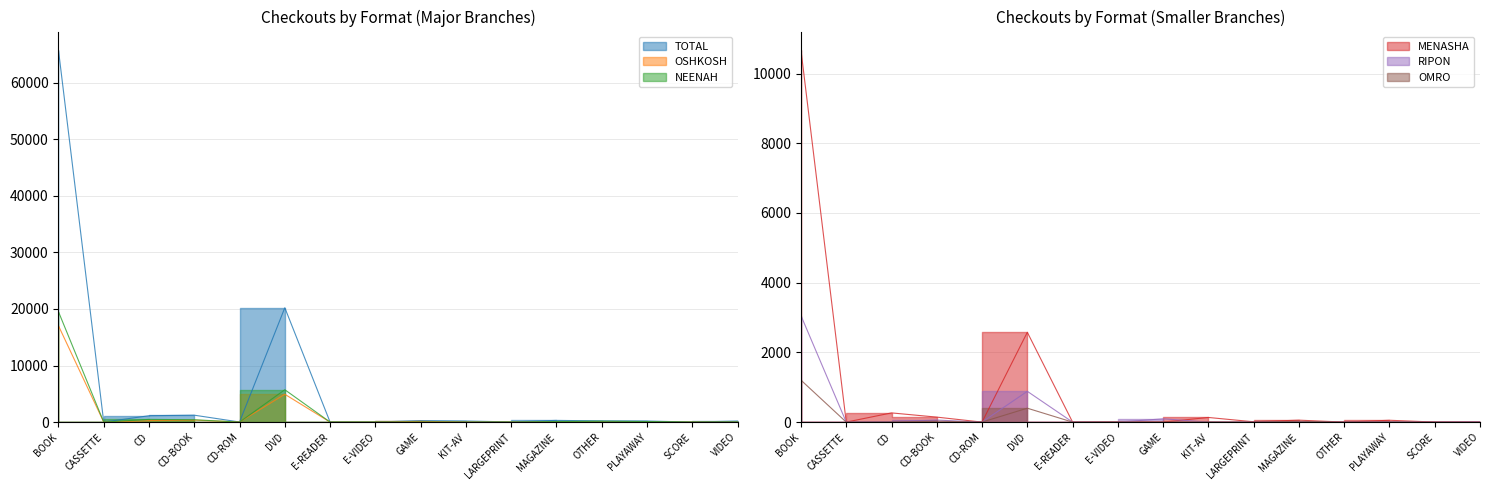

Where is the first local minimum for NEENAH?

CASSETTE